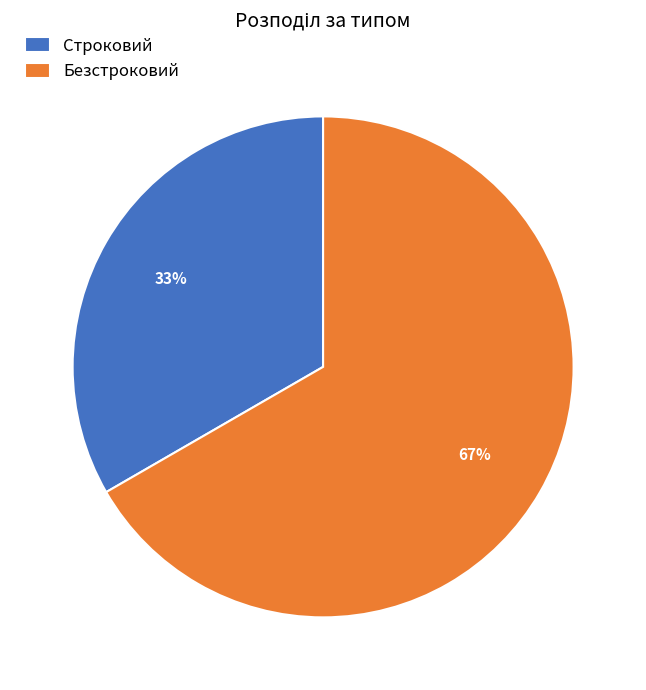

Count the number of slices in the pie.

2